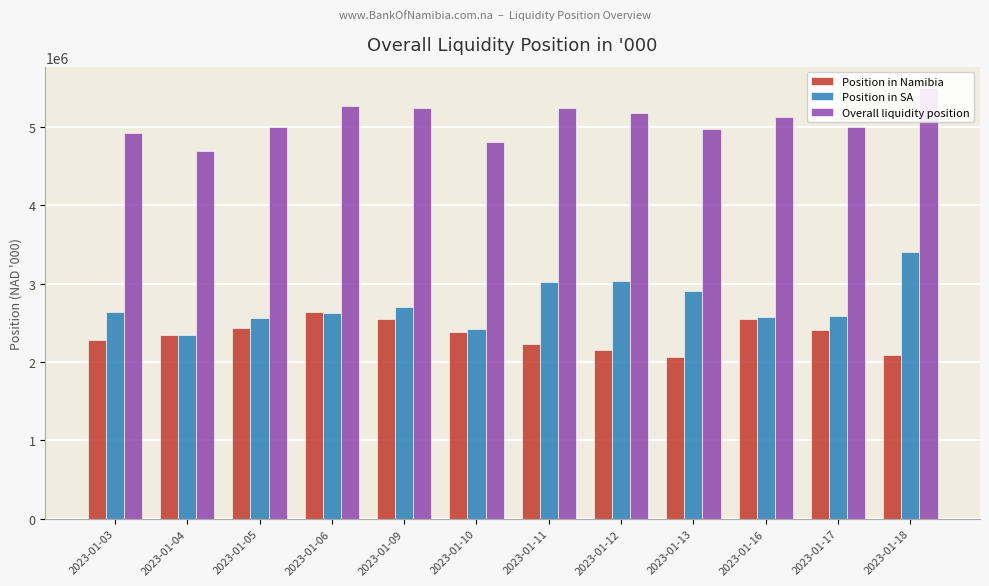

How many data points does each series have?

12